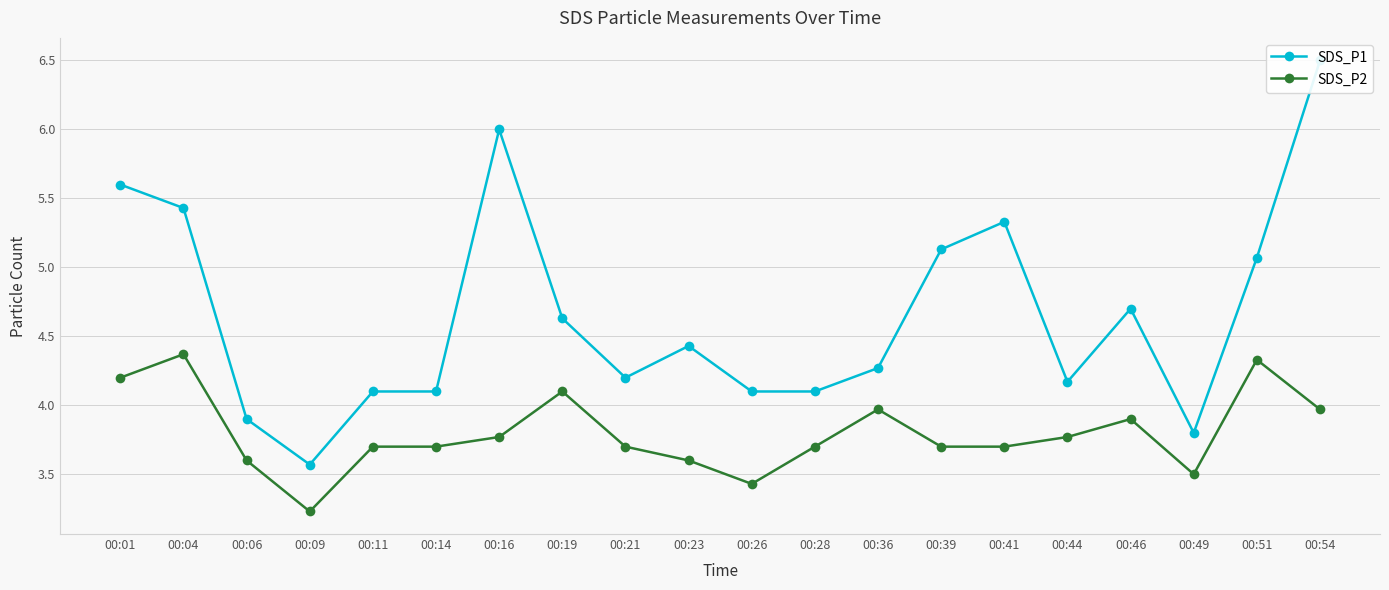

Which label corresponds to the largest value in the chart?

00:54